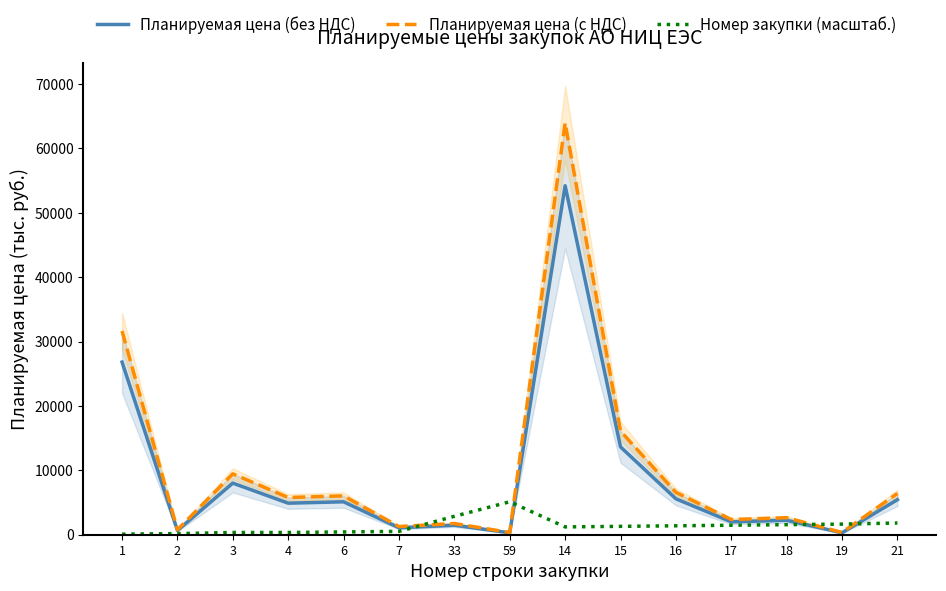

What is the difference between the maximum and minimum values in the Планируемая цена (с НДС) series?

63618.9